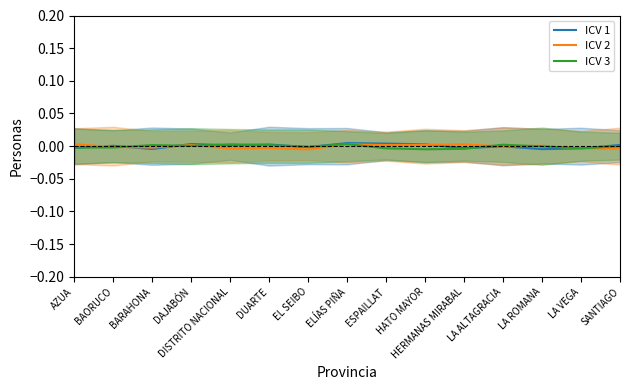

Reading left to right, transcribe all the data shown in this chart.

ICV 1: -0.0	0.0	-0.0	0.0	0.0	0.0	-0.0	0.0	0.0	0.0	-0.0	-0.0	-0.0	-0.0	0.0
ICV 2: 0.0	-0.0	-0.0	0.0	-0.0	-0.0	-0.0	0.0	0.0	0.0	0.0	-0.0	0.0	-0.0	-0.0
ICV 3: -0.0	-0.0	0.0	0.0	0.0	0.0	-0.0	0.0	-0.0	-0.0	-0.0	0.0	-0.0	-0.0	0.0